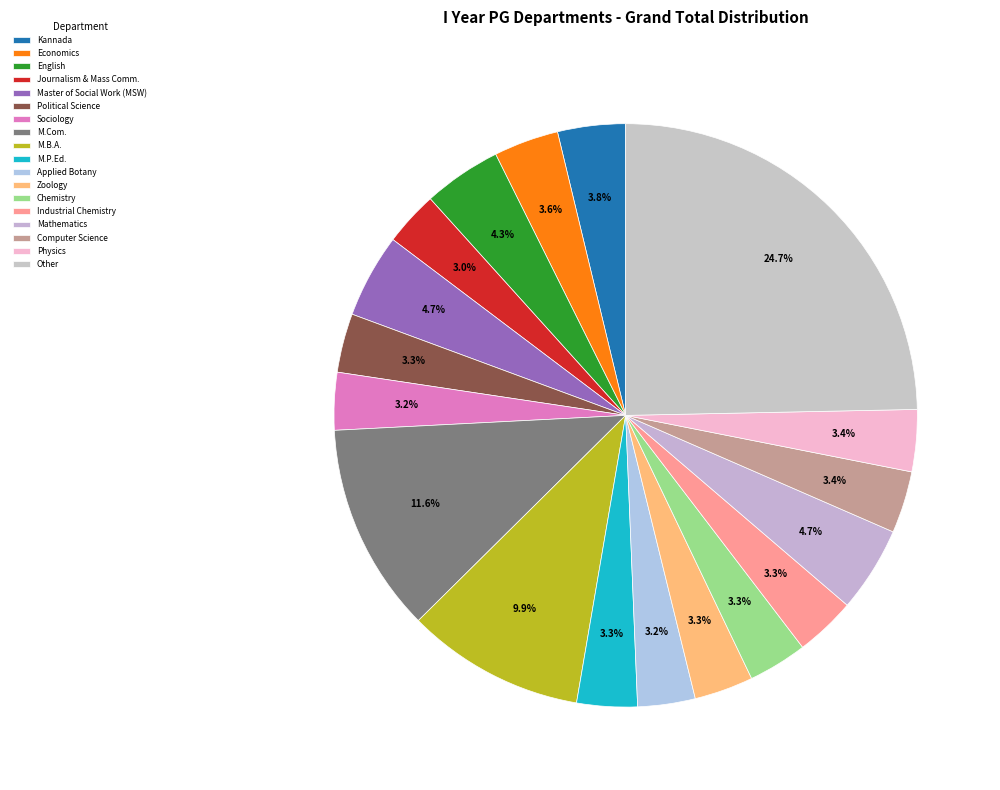

How many slices are in this pie chart?

18